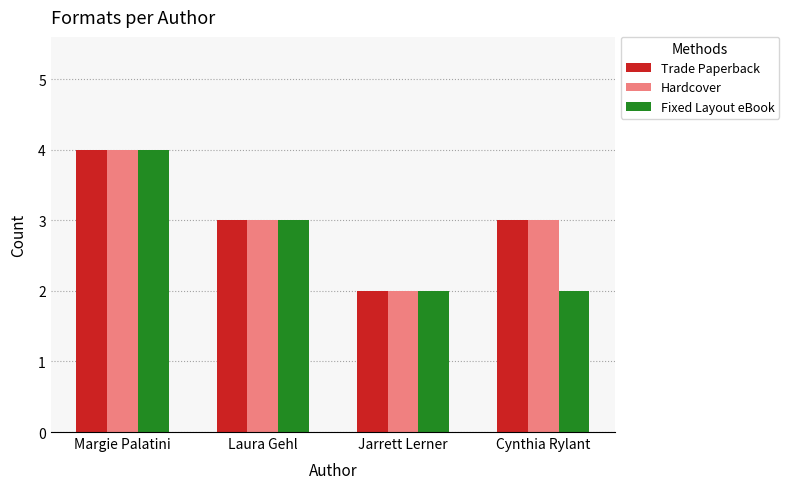

Reading left to right, extract all data points from this chart.

Trade Paperback: Margie Palatini=4	Laura Gehl=3	Jarrett Lerner=2	Cynthia Rylant=3
Hardcover: Margie Palatini=4	Laura Gehl=3	Jarrett Lerner=2	Cynthia Rylant=3
Fixed Layout eBook: Margie Palatini=4	Laura Gehl=3	Jarrett Lerner=2	Cynthia Rylant=2